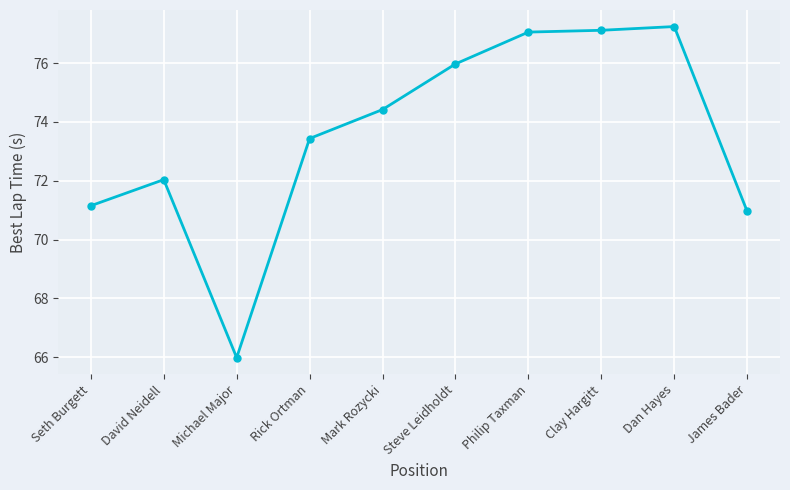

Reading right to left, extract all data points from this chart.

71.0	77.2	77.1	77.1	76.0	74.4	73.4	66.0	72.0	71.1